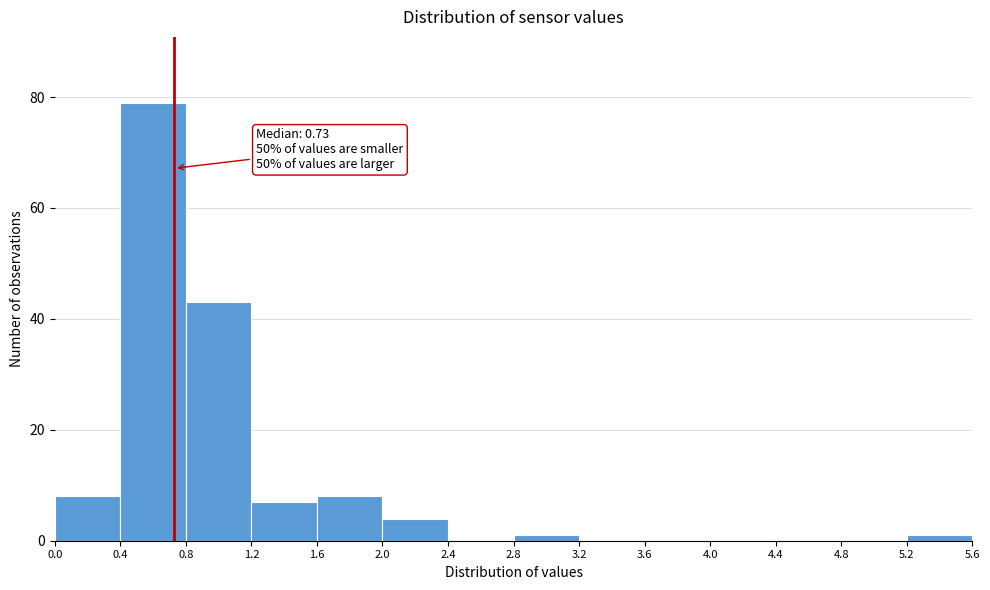

Which range on the x-axis has the tallest bar?

0.4 to 0.8